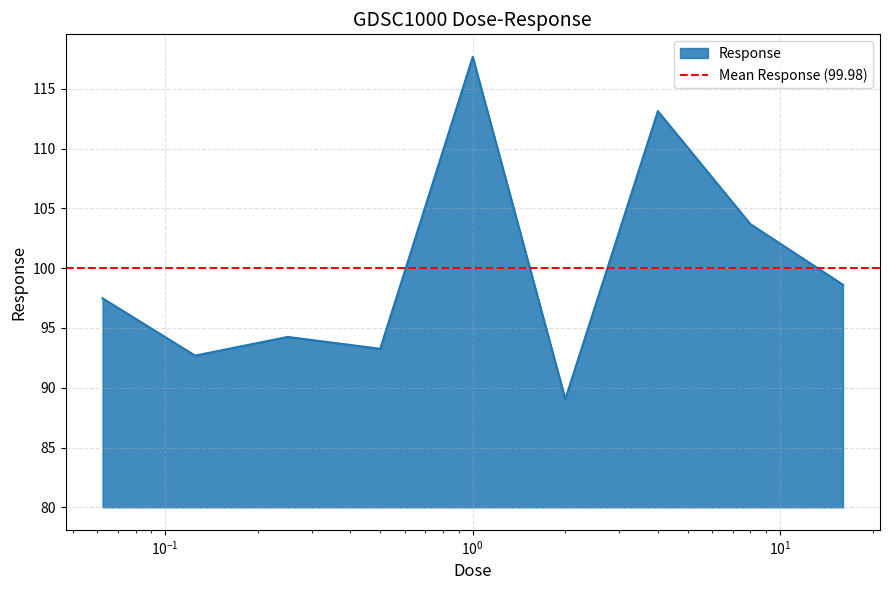

Where does the data first go above 97?

0.0625